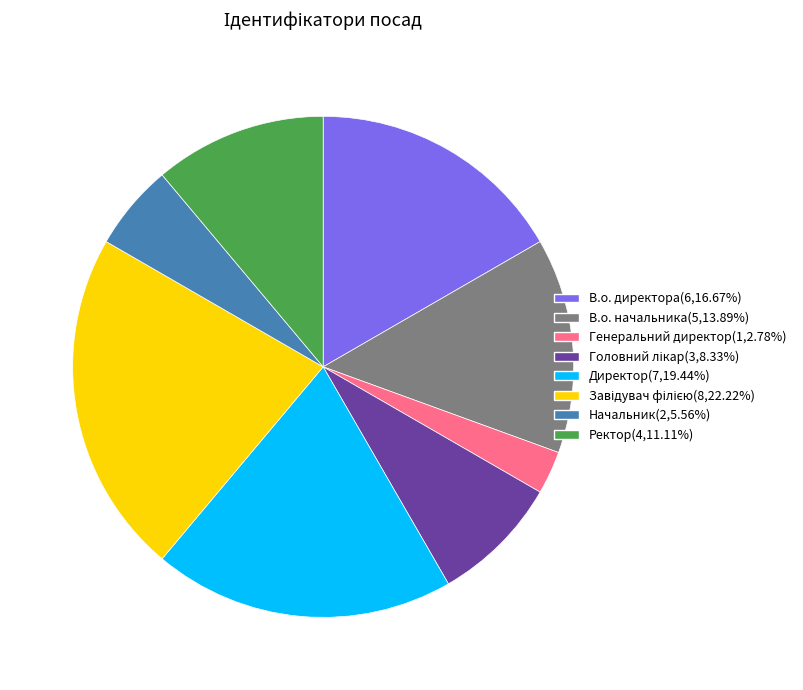

Combined, do Генеральний директор(1,2.78%) and Директор(7,19.44%) account for over 50%?

No